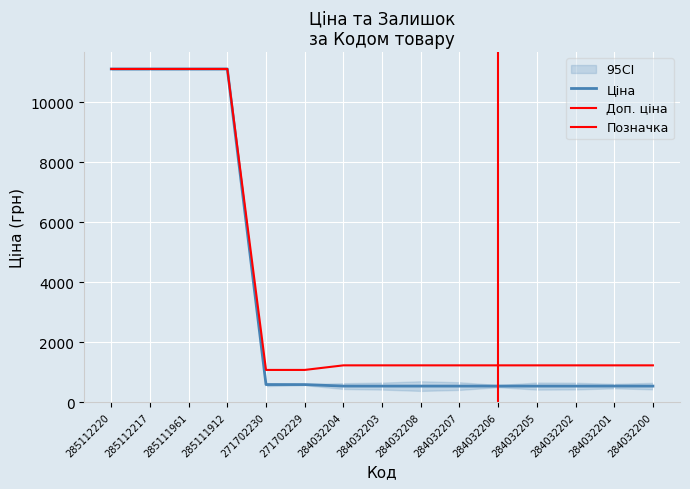

How many lines are shown in the chart?

2